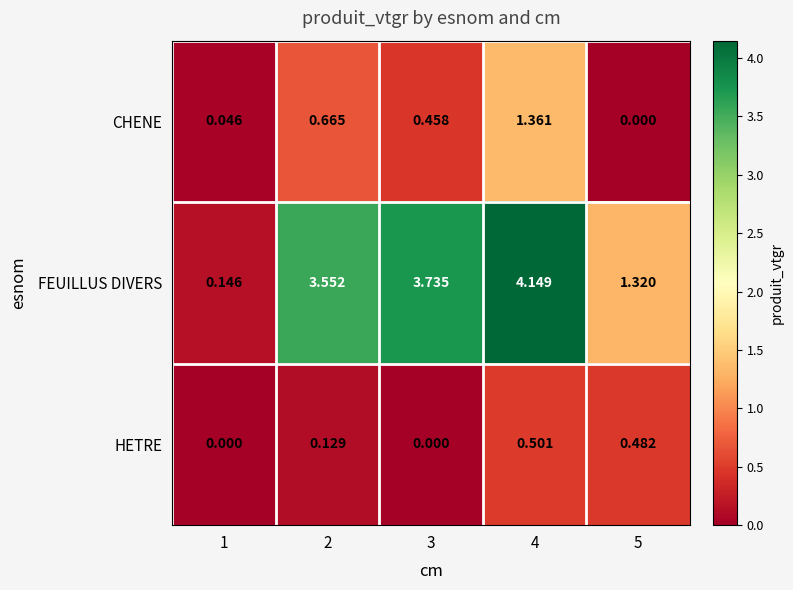

Is the value of CHENE at 1 greater than the value of HETRE at 5?

No